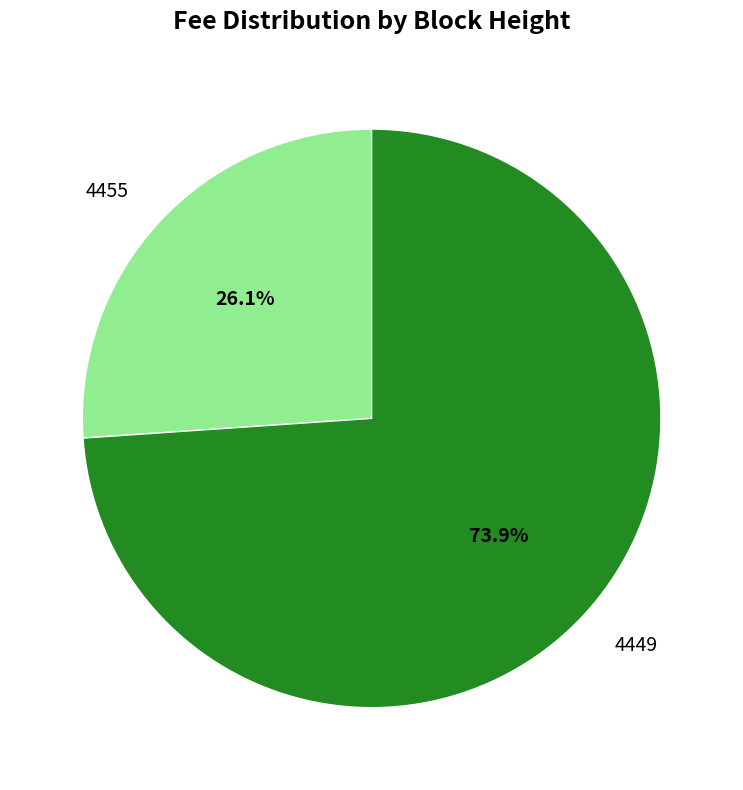

To the nearest percent, what percentage of the pie is 4455?

26%